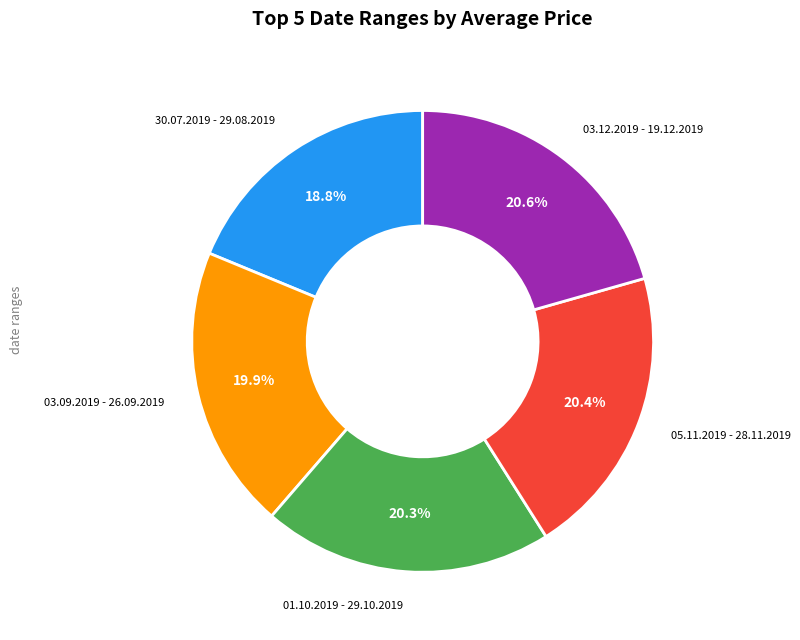

Is there a majority slice in this chart?

No